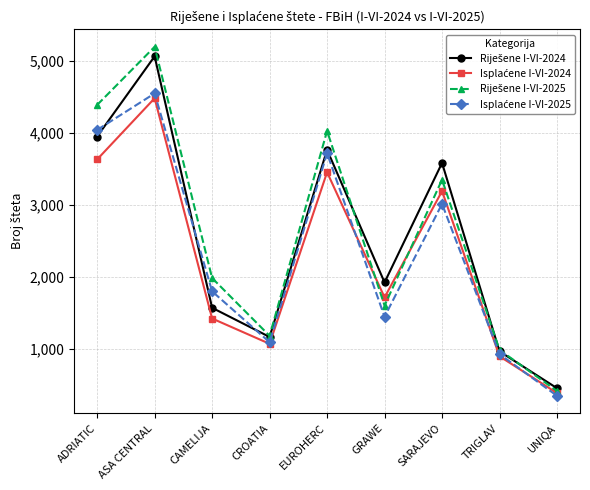

What is the label of the 7th point from the left?

SARAJEVO